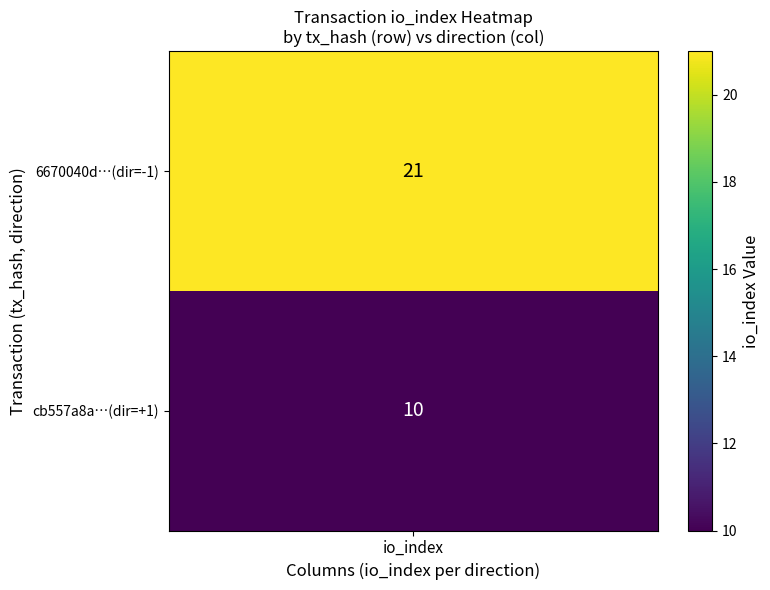

What is the approximate value of 6670040d00493f533839f37fbccbfbb882f3b84 at io_index, to the nearest 10?

20